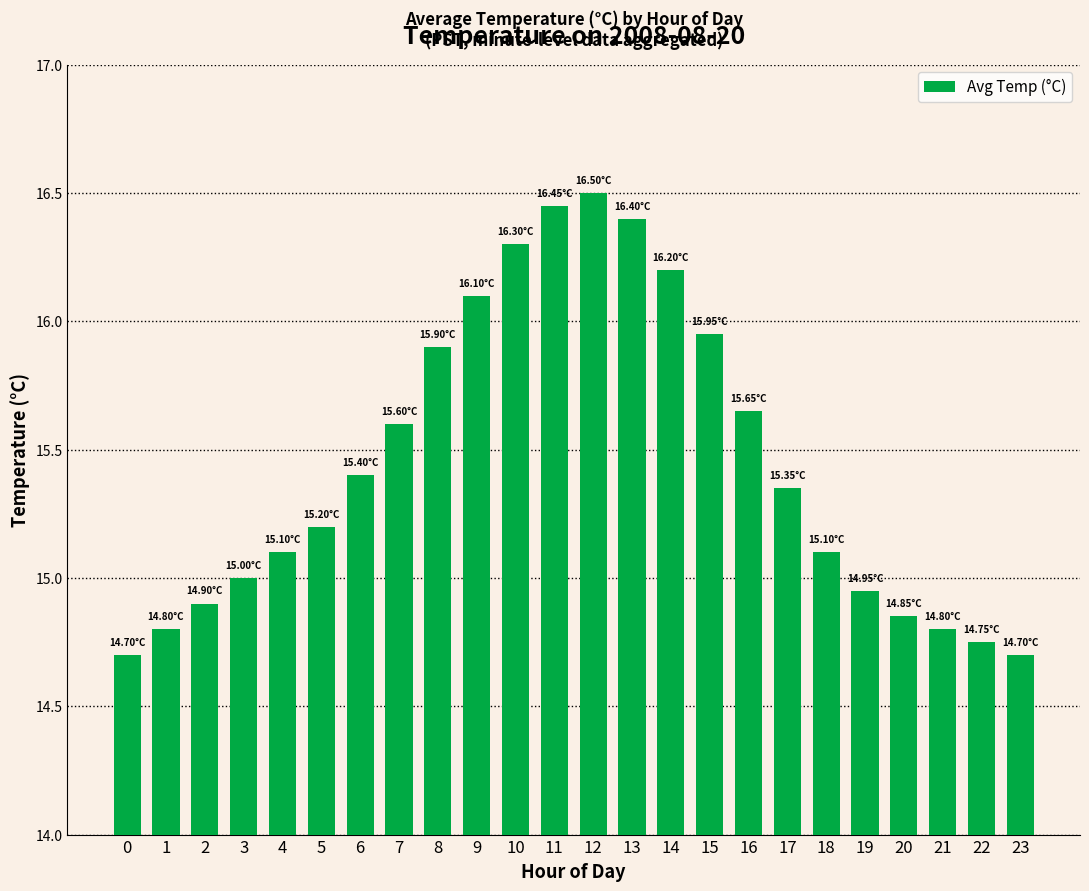

Approximately how many times larger is the value at 12 compared to 1?

1.1